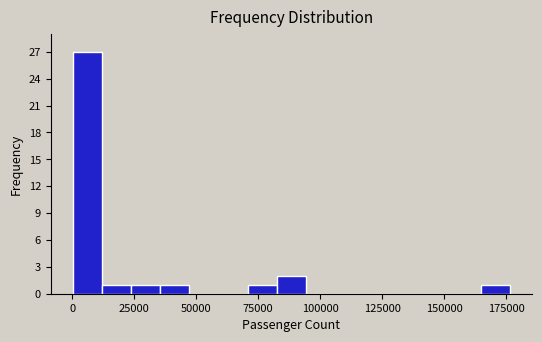

Read against the x-axis, roughly where is the centre of the tallest bar?

5000